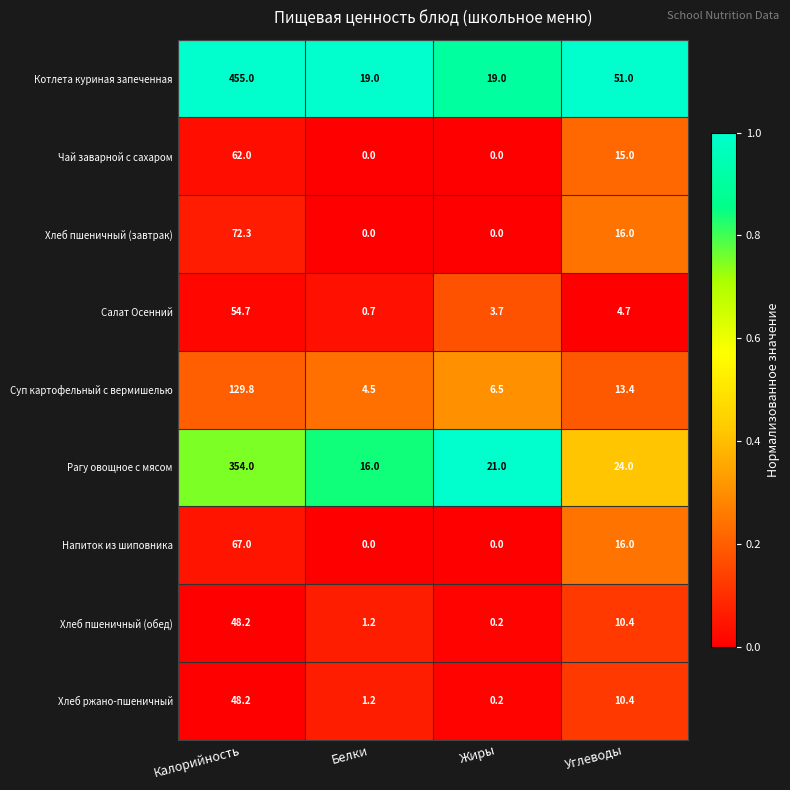

What is the total value across all series at Углеводы?

160.9